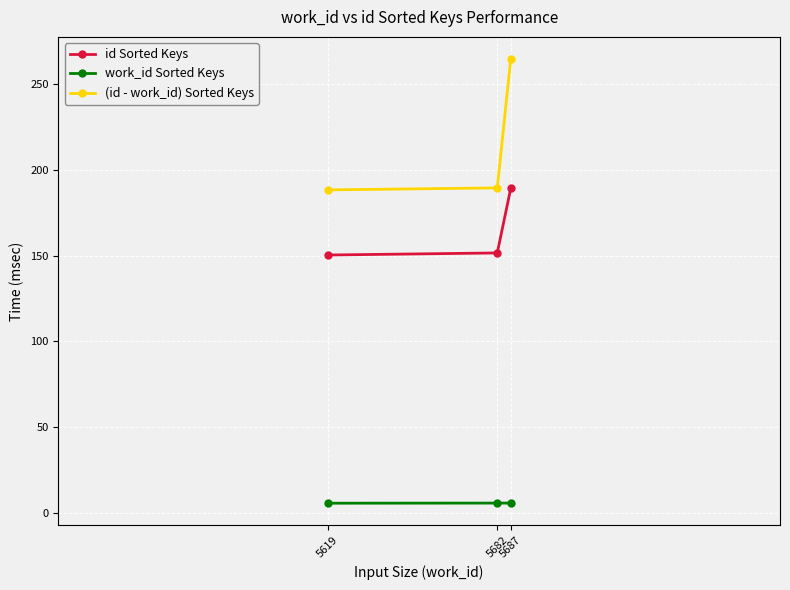

What is the sum of the id Sorted Keys values at 5687 and 5682?

340.8